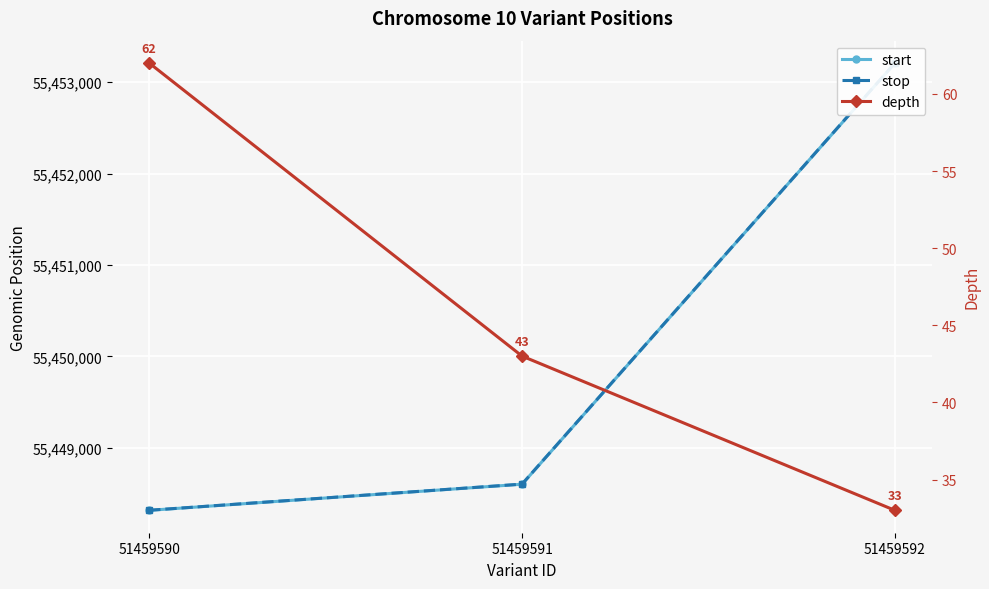

What is the maximum value shown in the chart?

55453209